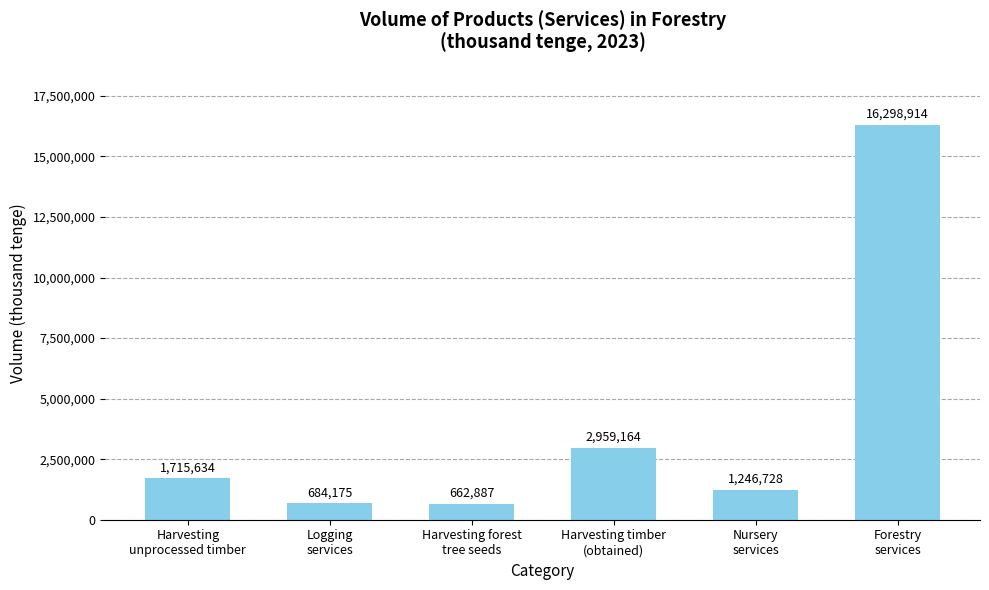

Reading right to left, extract all data points from this chart.

Forestry
services=16298914	Nursery
services=1246728	Harvesting timber
(obtained)=2959164	Harvesting forest
tree seeds=662887	Logging
services=684175	Harvesting
unprocessed timber=1715634